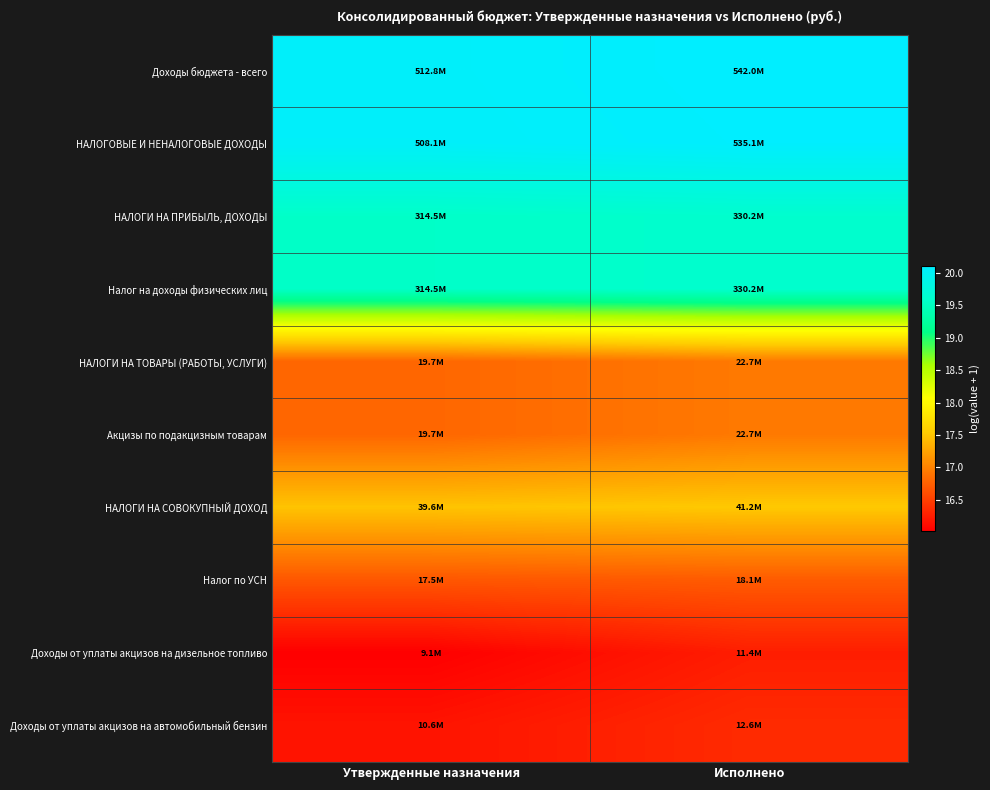

Count the number of categories in the chart.

2